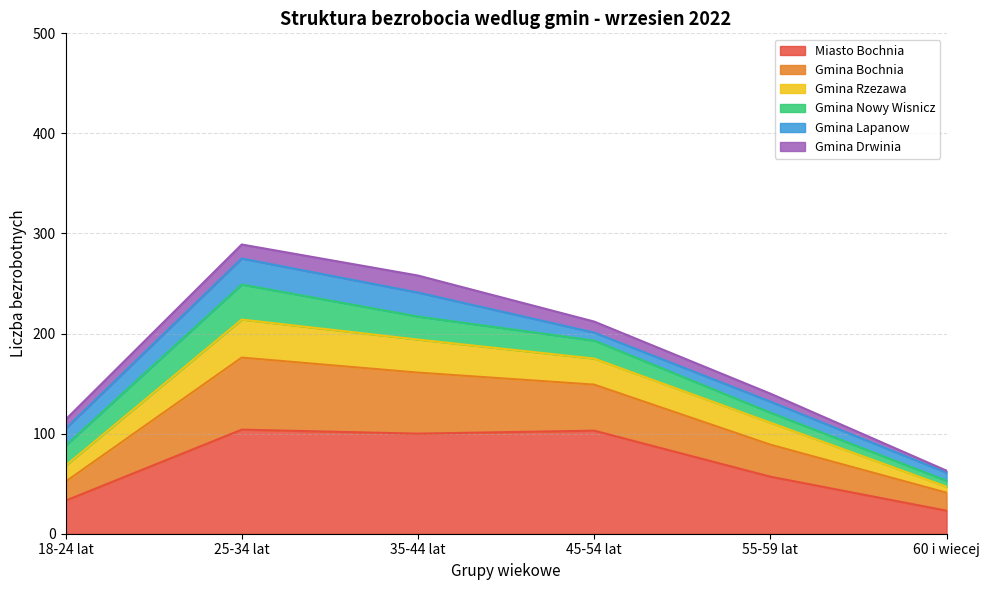

True or false: Gmina Nowy Wisnicz and Gmina Bochnia intersect in this chart.

False